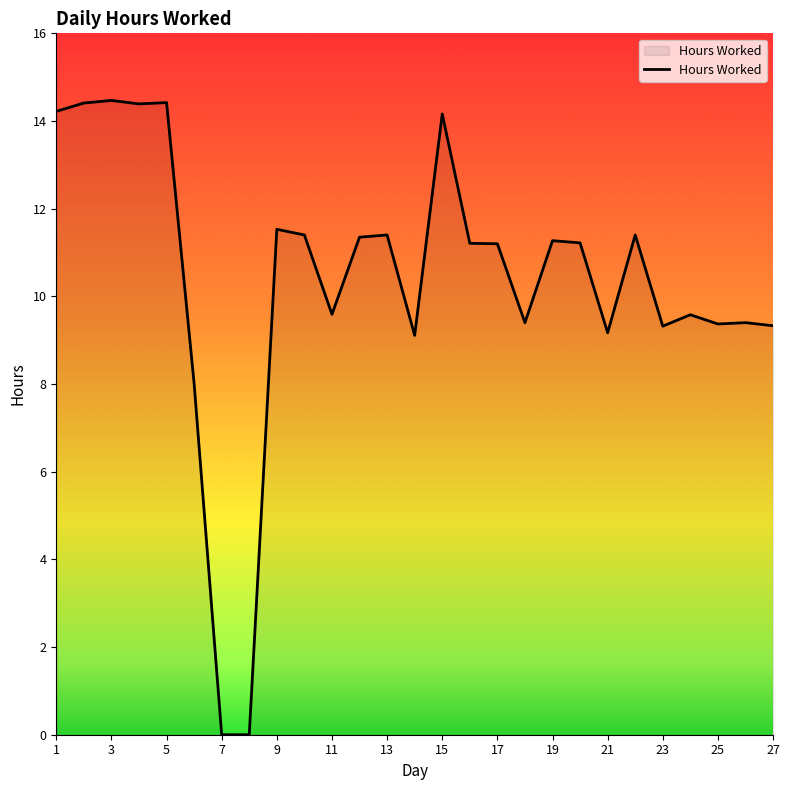

What is the greatest value displayed?

14.5